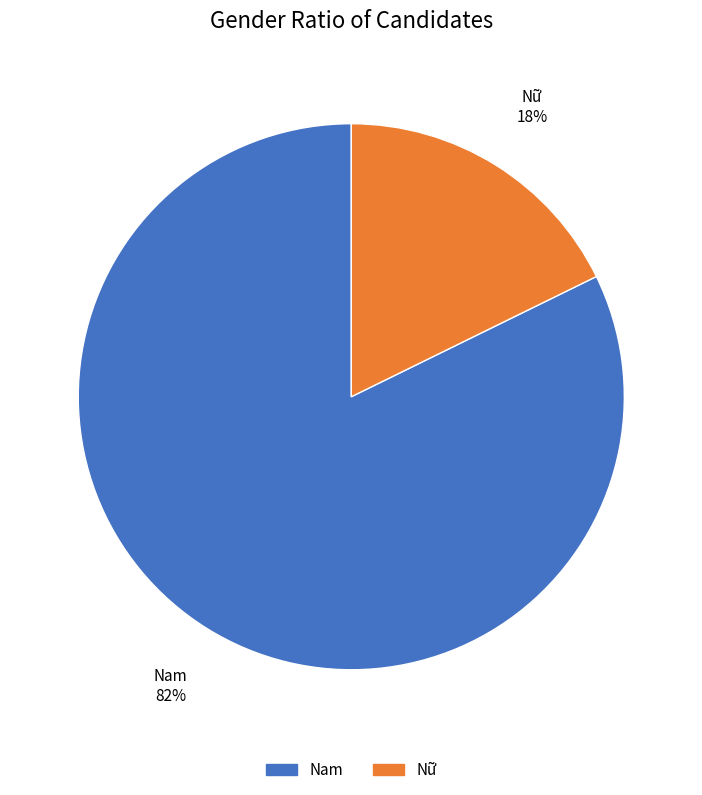

Which slice is the smallest?

Nữ